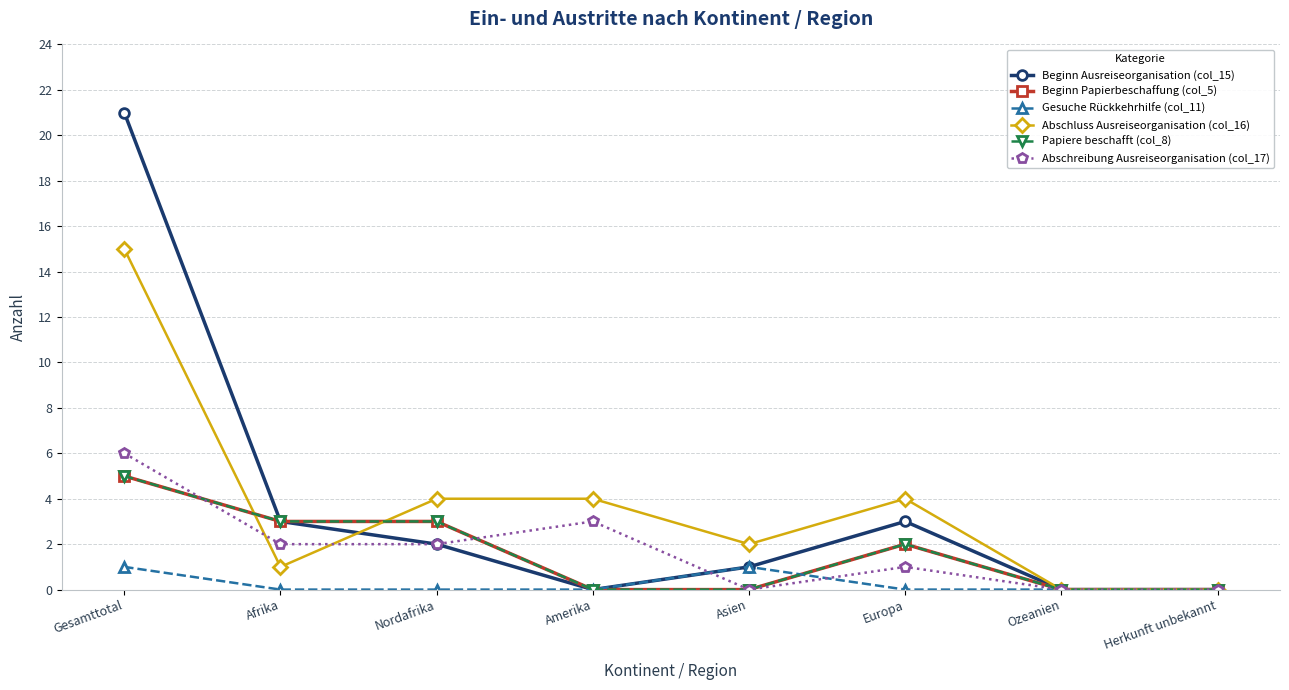

Does the chart have visible grid lines?

Yes